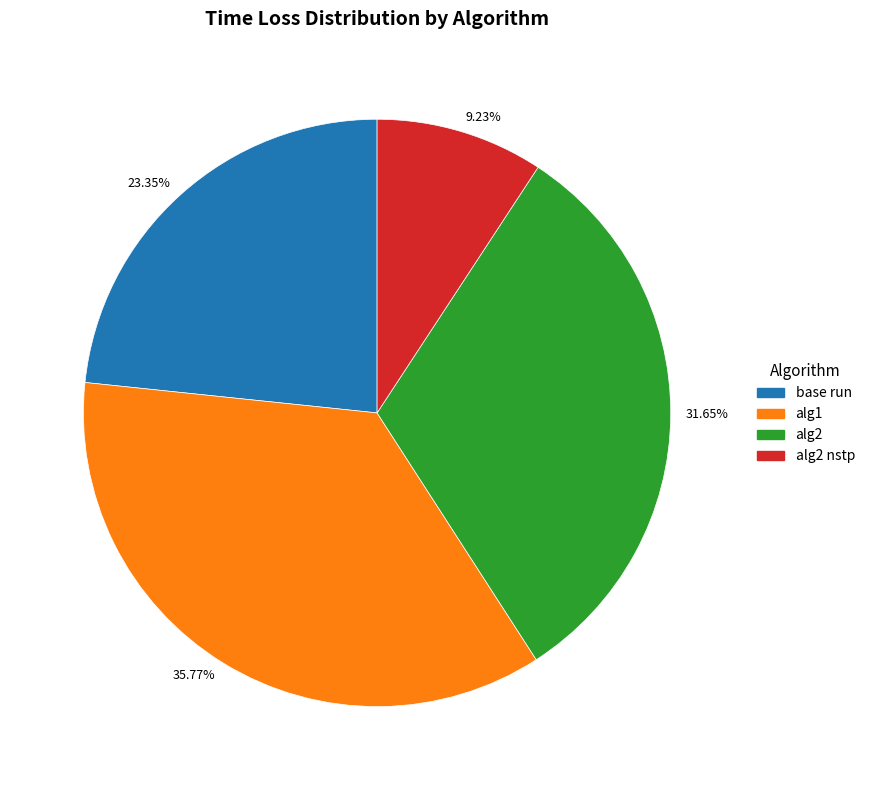

Is there any slice that represents more than half of the pie?

No